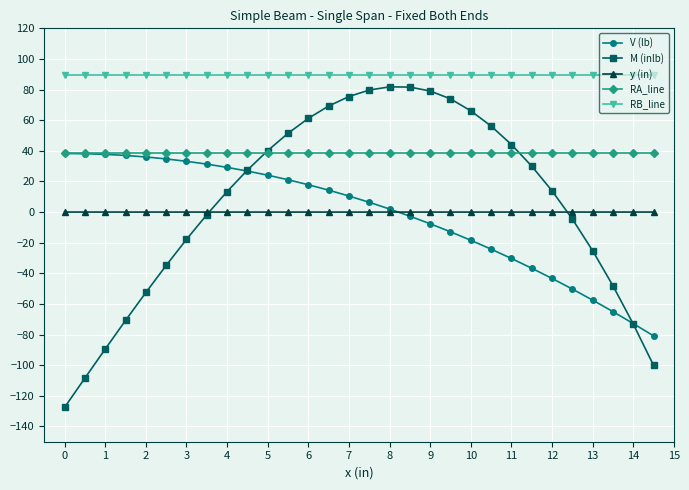

Which series has the largest total across all categories?

RB_line